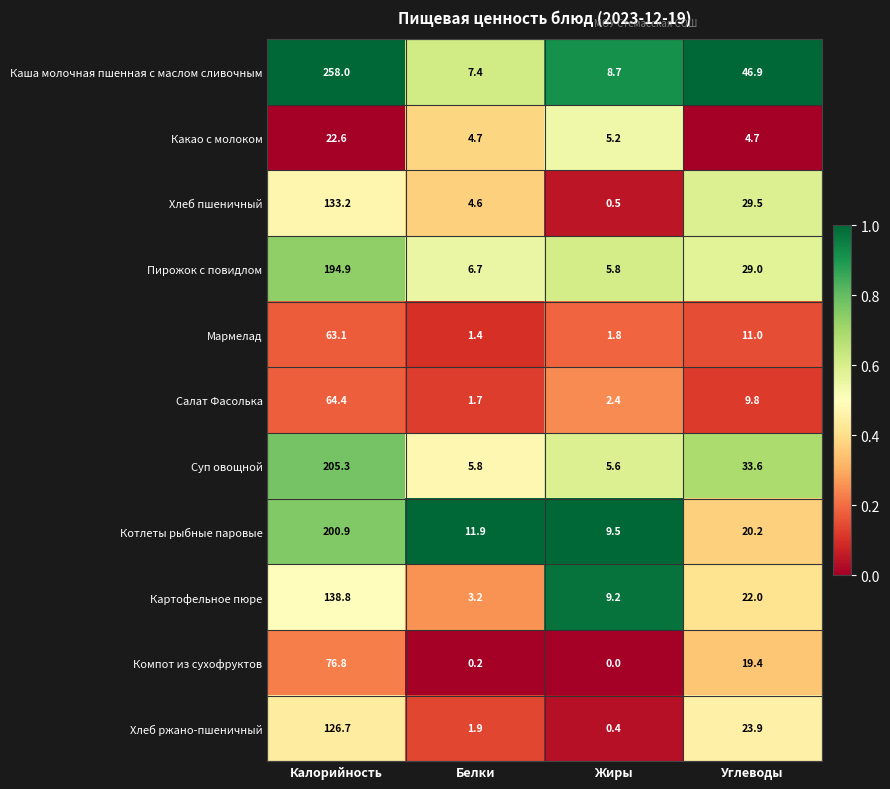

At Углеводы, list the series in order from smallest to largest.

Какао с молоком, Салат Фасолька, Мармелад, Компот из сухофруктов, Котлеты рыбные паровые, Картофельное пюре, Хлеб ржано-пшеничный, Пирожок с повидлом, Хлеб пшеничный, Суп овощной, Каша молочная пшенная с маслом сливочным